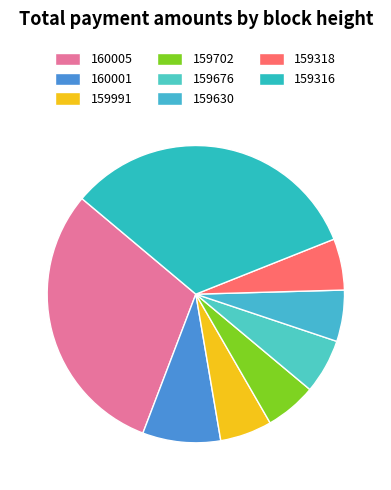

Is 159702 the majority of the pie?

No